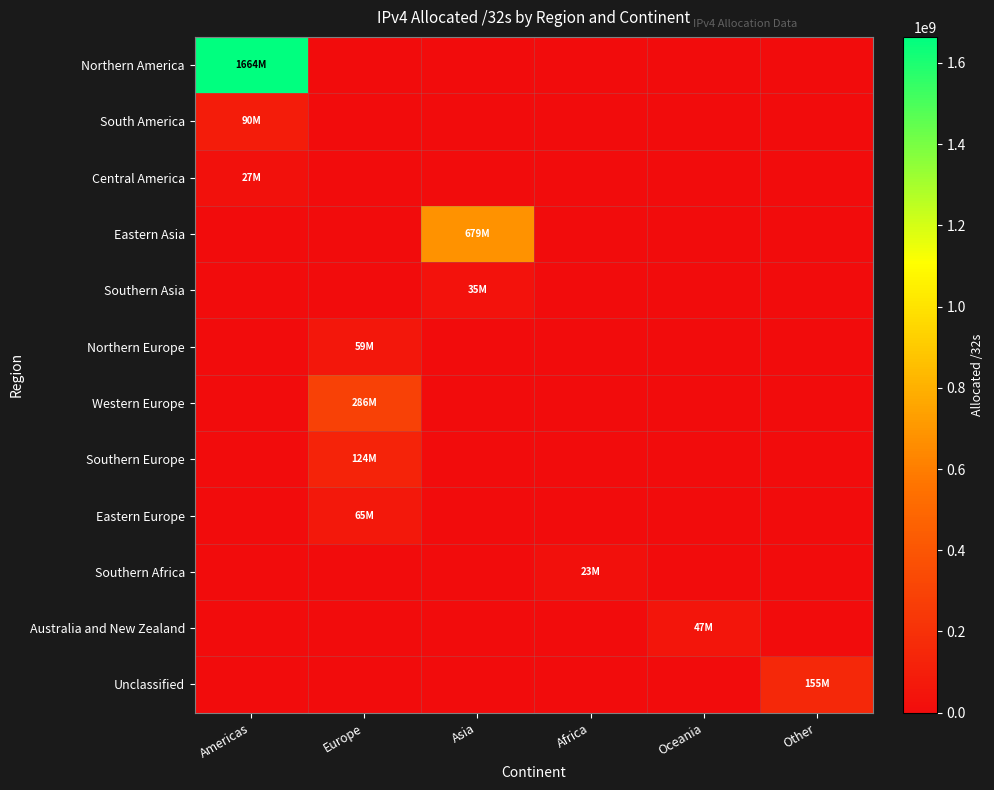

At Asia, list the series in order from smallest to largest.

Northern America, South America, Central America, Northern Europe, Western Europe, Southern Europe, Eastern Europe, Southern Africa, Australia and New Zealand, Unclassified, Southern Asia, Eastern Asia